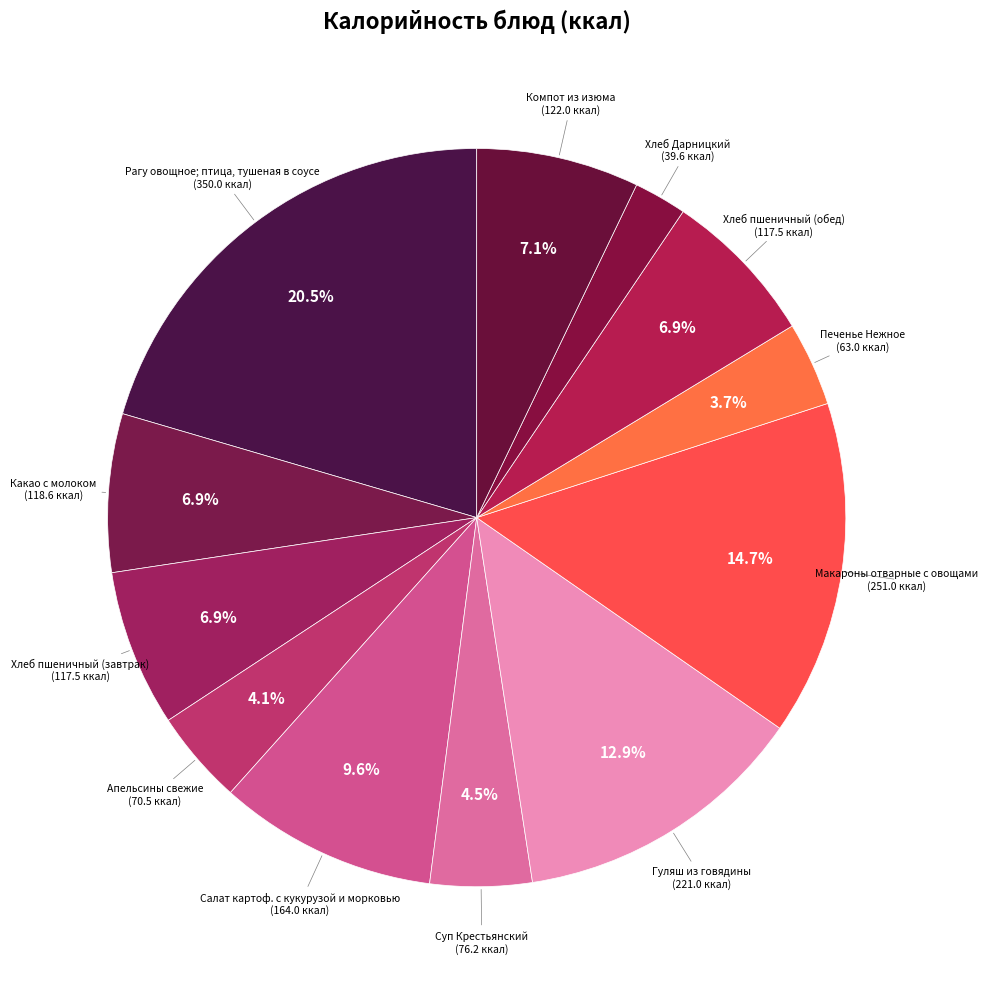

To the nearest percent, what is the difference between the largest and smallest slice percentages?

18%